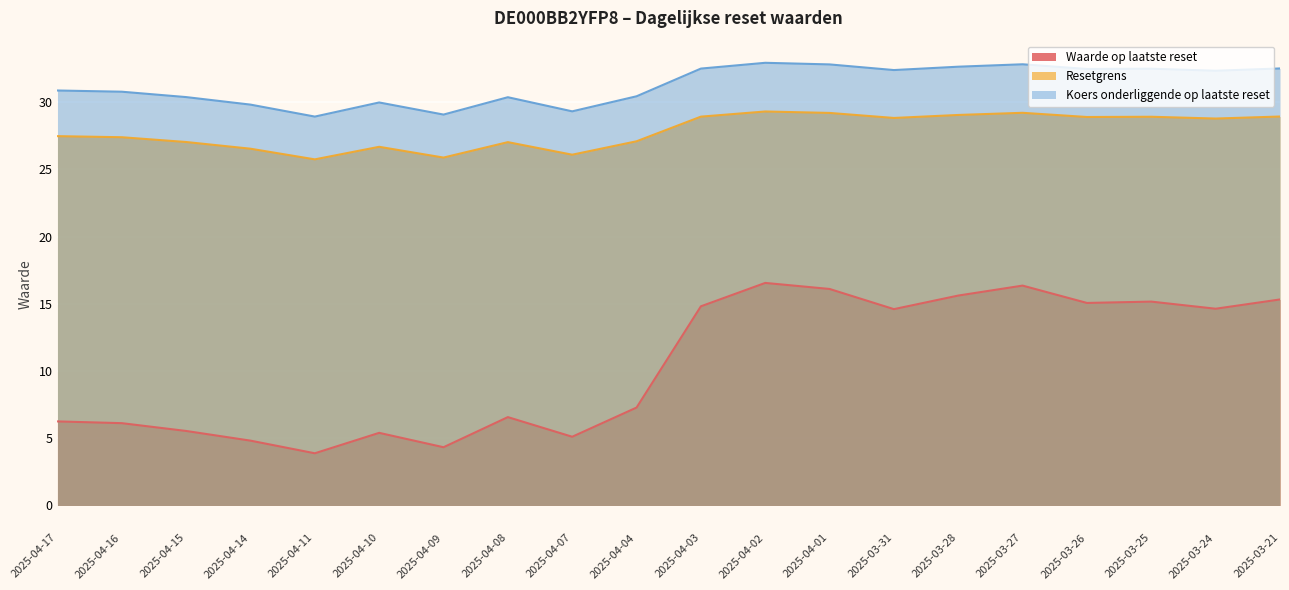

What is the total value across all series at 2025-03-28?

77.3